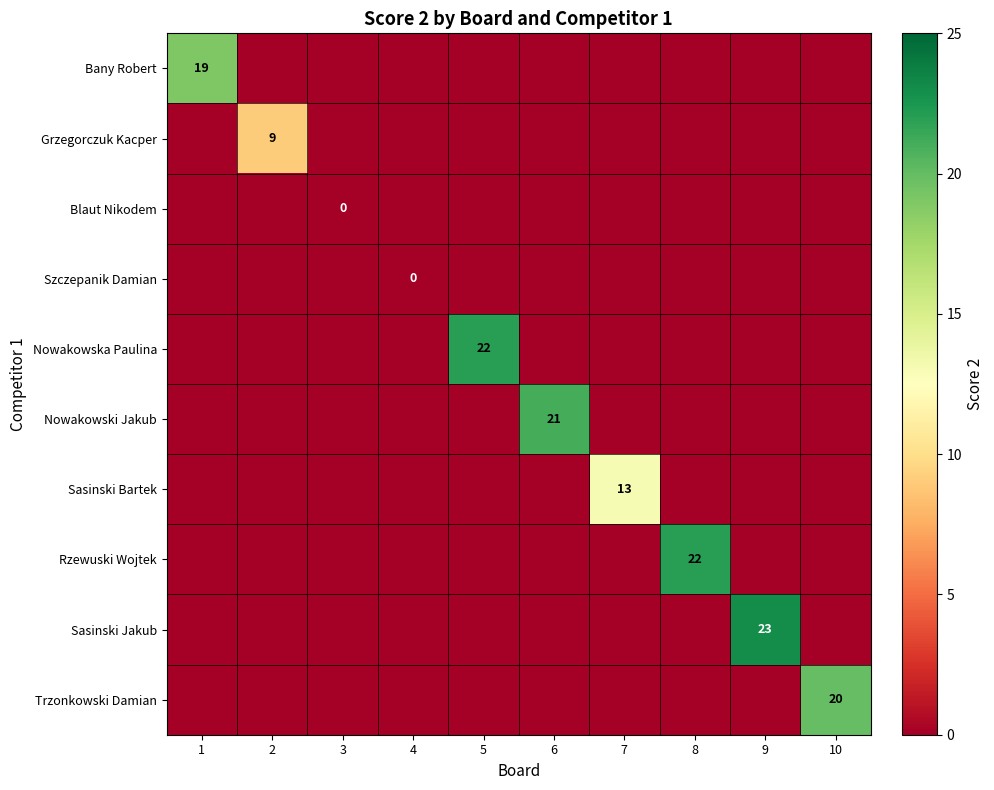

What is the greatest value displayed?

23